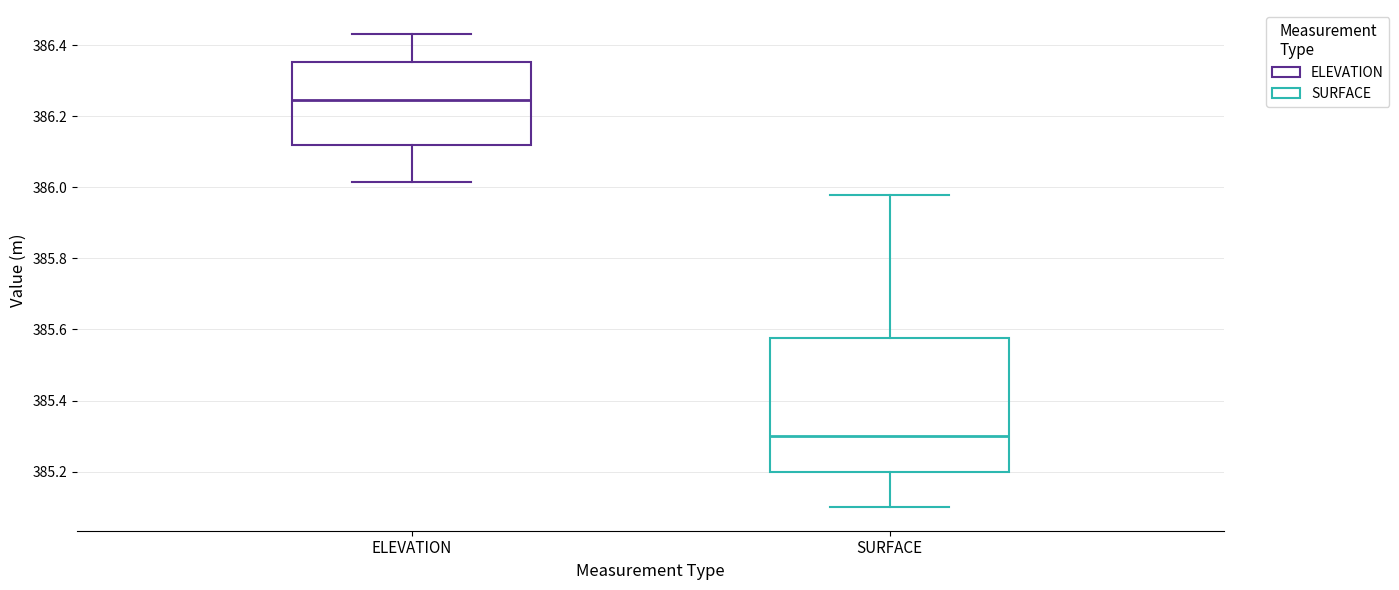

Reading left to right, transcribe this box plot: for each box, give where its median line is, the range the box spans, and where its two whiskers end, as read against the y-axis. The values are not printed on the chart, so give them approximately, as read against the axis.

ELEVATION: median 386.24, box 386.12 to 386.36, whiskers 386.02 to 386.44
SURFACE: median 385.30, box 385.20 to 385.58, whiskers 385.10 to 385.98